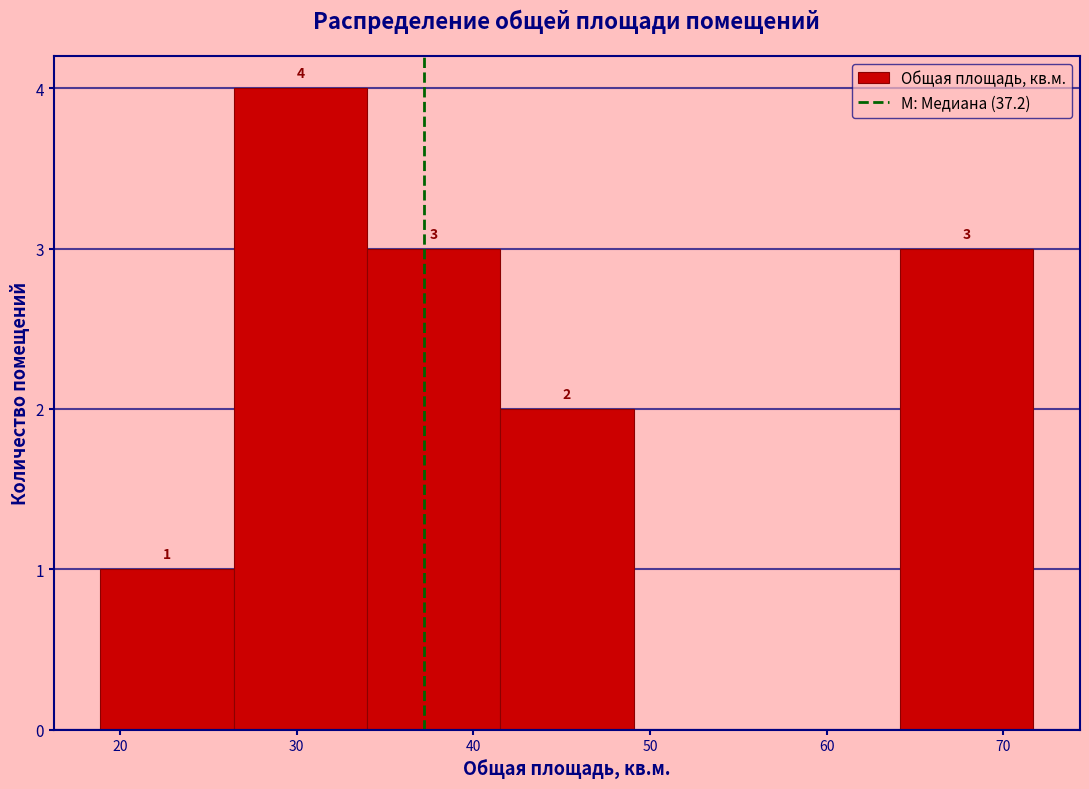

Which range on the x-axis has the tallest bar?

26 to 34